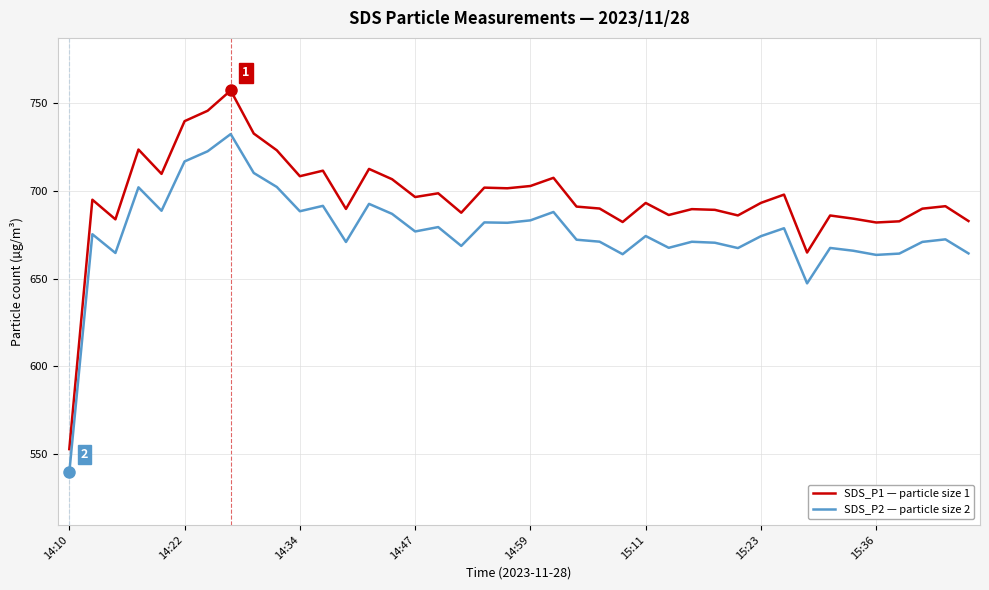

True or false: SDS_P2 — particle size 2 and SDS_P1 — particle size 1 cross at least once.

False